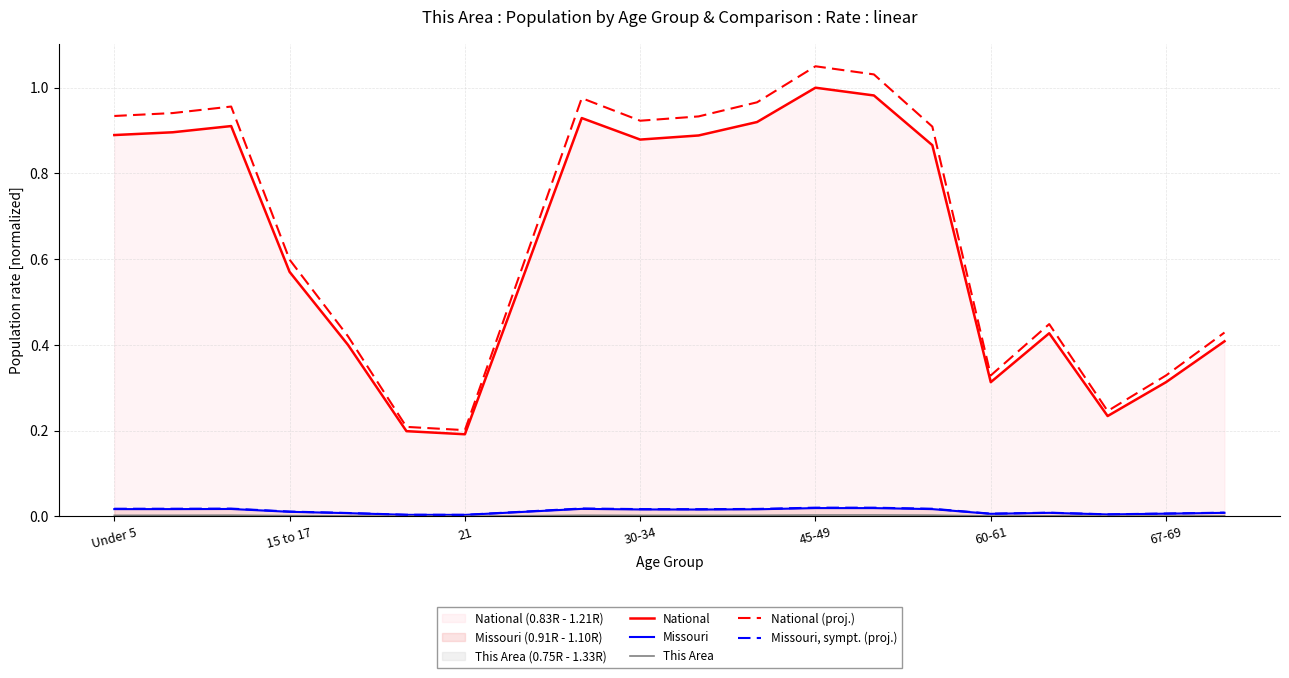

Reading right to left, list all the values displayed in this chart.

National: 0.4	0.3	0.2	0.4	0.3	0.9	1.0	1.0	0.9	0.9	0.9	0.9	0.6	0.2	0.2	0.4	0.6	0.9	0.9	0.9
Missouri: 0.0	0.0	0.0	0.0	0.0	0.0	0.0	0.0	0.0	0.0	0.0	0.0	0.0	0.0	0.0	0.0	0.0	0.0	0.0	0.0
This Area: 0.0	0.0	0.0	0.0	0.0	0.0	0.0	0.0	0.0	0.0	0.0	0.0	0.0	0.0	0.0	0.0	0.0	0.0	0.0	0.0
National (proj.): 0.4	0.3	0.2	0.4	0.3	0.9	1.0	1.1	1.0	0.9	0.9	1.0	0.6	0.2	0.2	0.4	0.6	1.0	0.9	0.9
Missouri, sympt. (proj.): 0.0	0.0	0.0	0.0	0.0	0.0	0.0	0.0	0.0	0.0	0.0	0.0	0.0	0.0	0.0	0.0	0.0	0.0	0.0	0.0